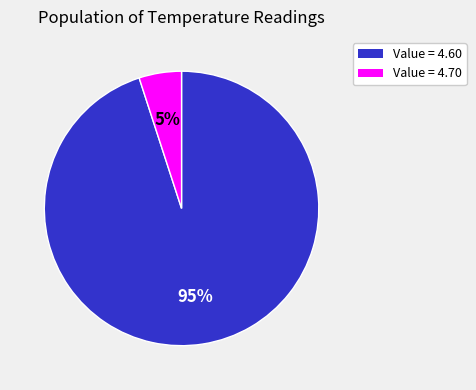

How many segments does this pie chart have?

2